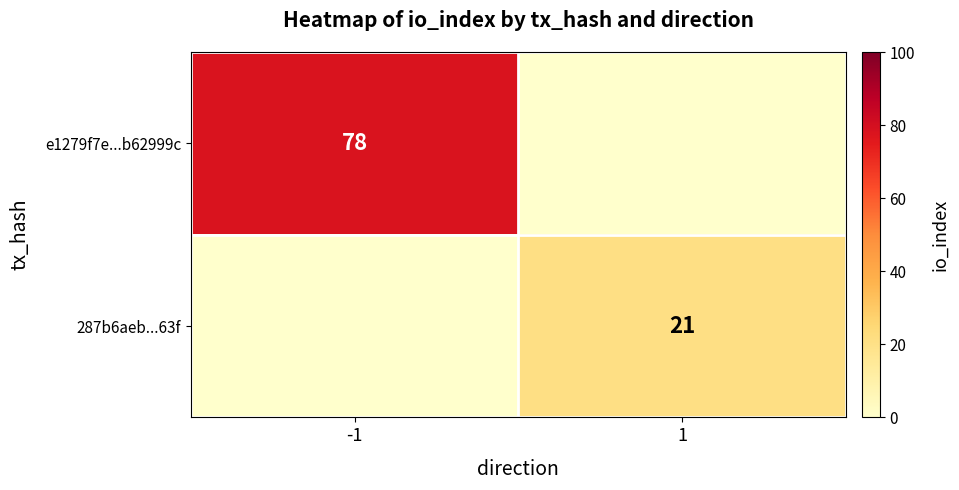

What is the maximum value shown in the chart?

78